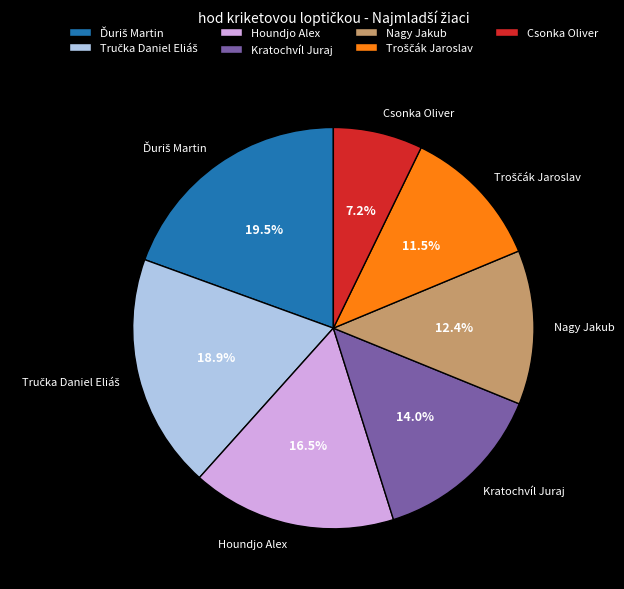

What is the ratio of the value at Nagy Jakub to the value at Kratochvíl Juraj?

0.9